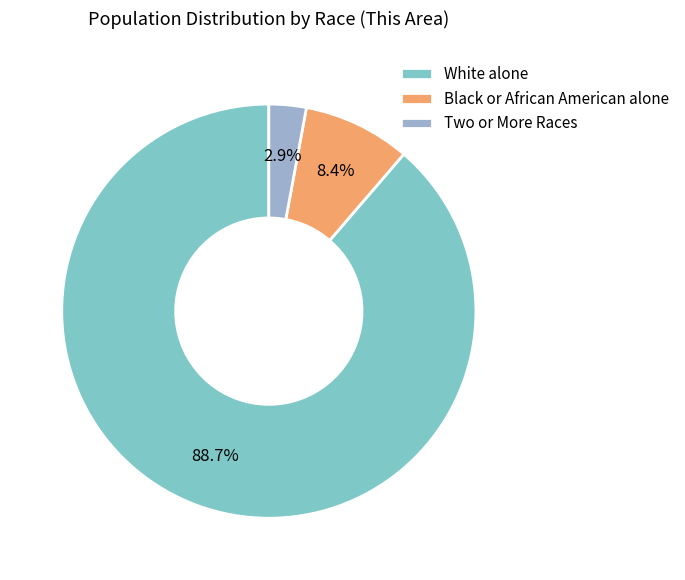

Which has a higher value, Two or More Races or White alone?

White alone